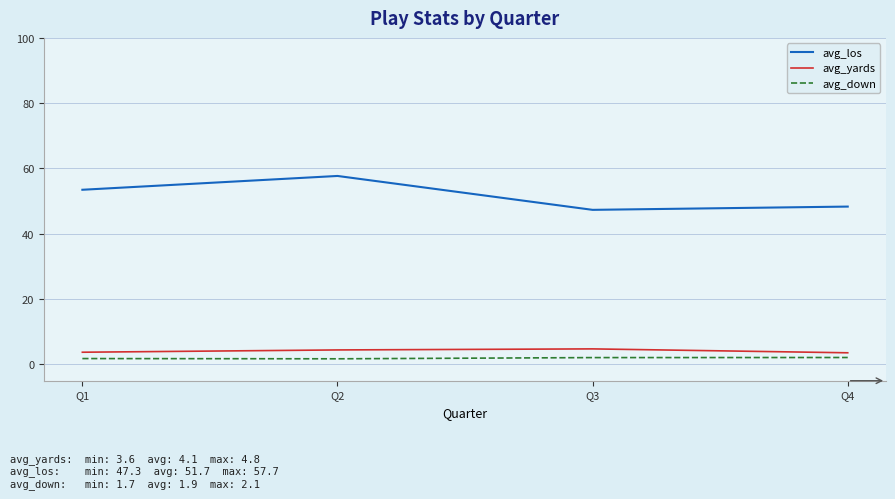

What is the difference between the maximum and minimum values in the avg_yards series?

1.2